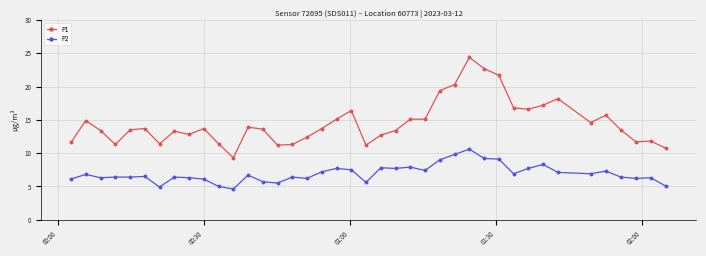

Which series has the largest total across all categories?

P1